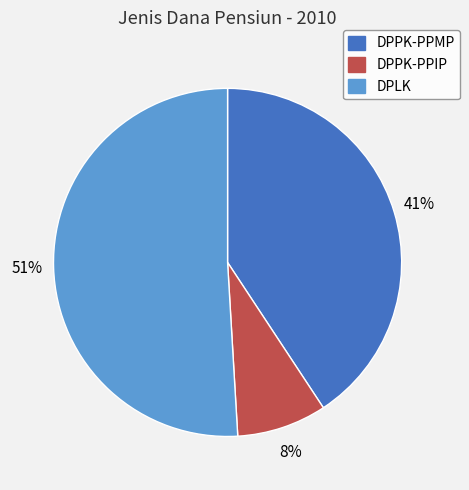

Which has a higher value, DPLK or DPPK-PPMP?

DPLK